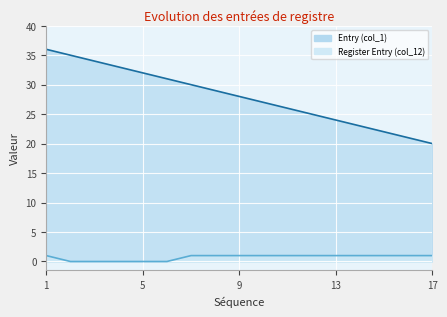

Reading right to left, list all the values displayed in this chart.

Entry (col_1): 17=20	16=21	15=22	14=23	13=24	12=25	11=26	10=27	9=28	8=29	7=30	6=31	5=32	4=33	3=34	2=35	1=36
Register Entry (col_12): 17=1	16=1	15=1	14=1	13=1	12=1	11=1	10=1	9=1	8=1	7=1	6=0	5=0	4=0	3=0	2=0	1=1